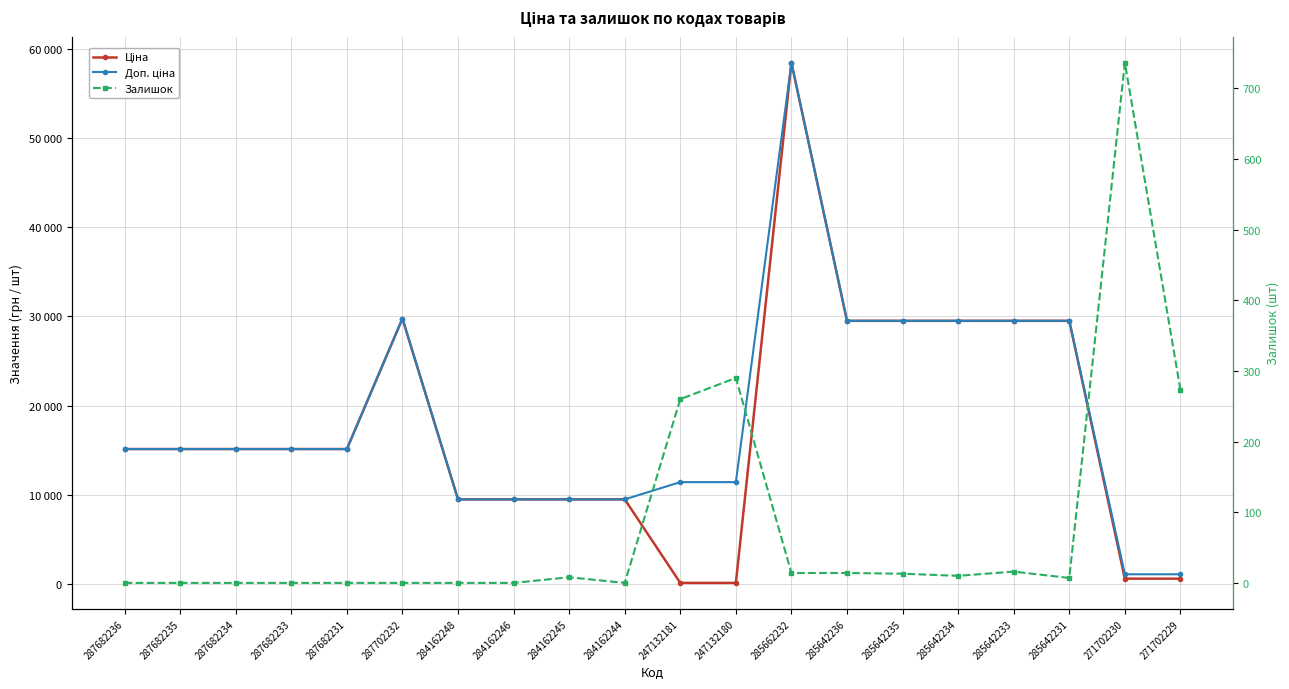

Between 287682235 and 271702229, which is larger?

287682235